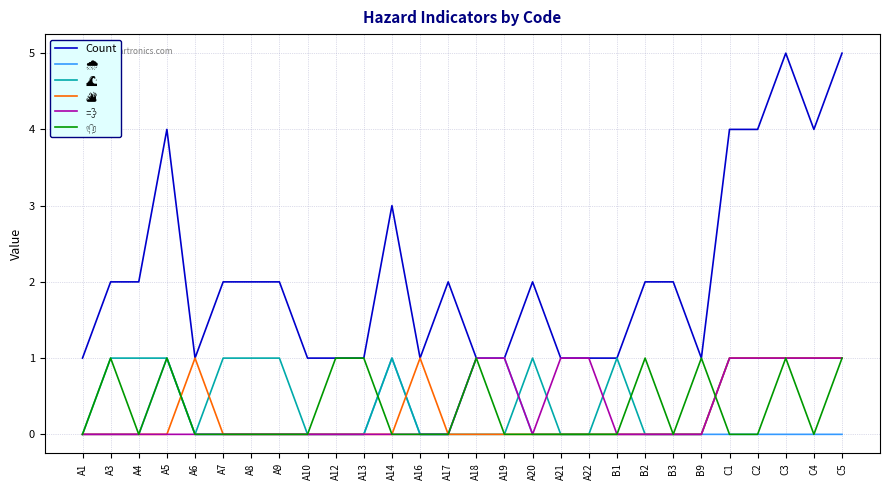

True or false: Count has a value of 1 at A4.

False